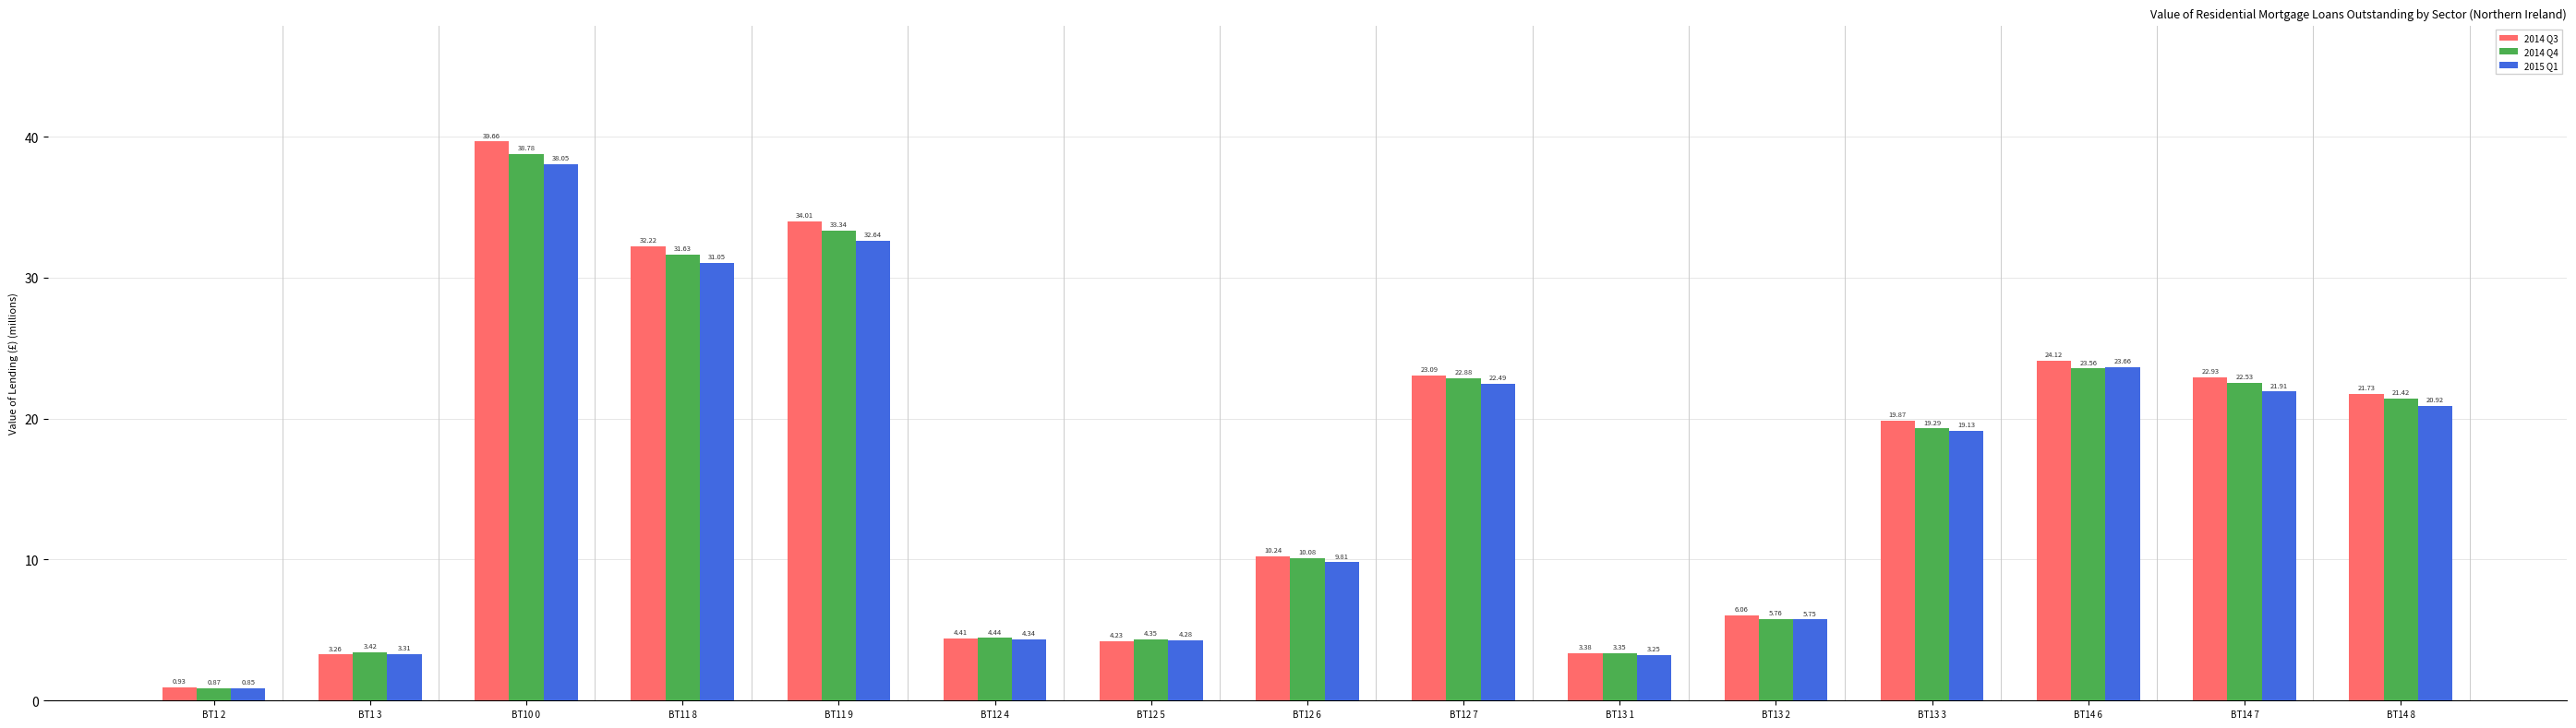

At which category is the sum across all series the highest?

BT10 0